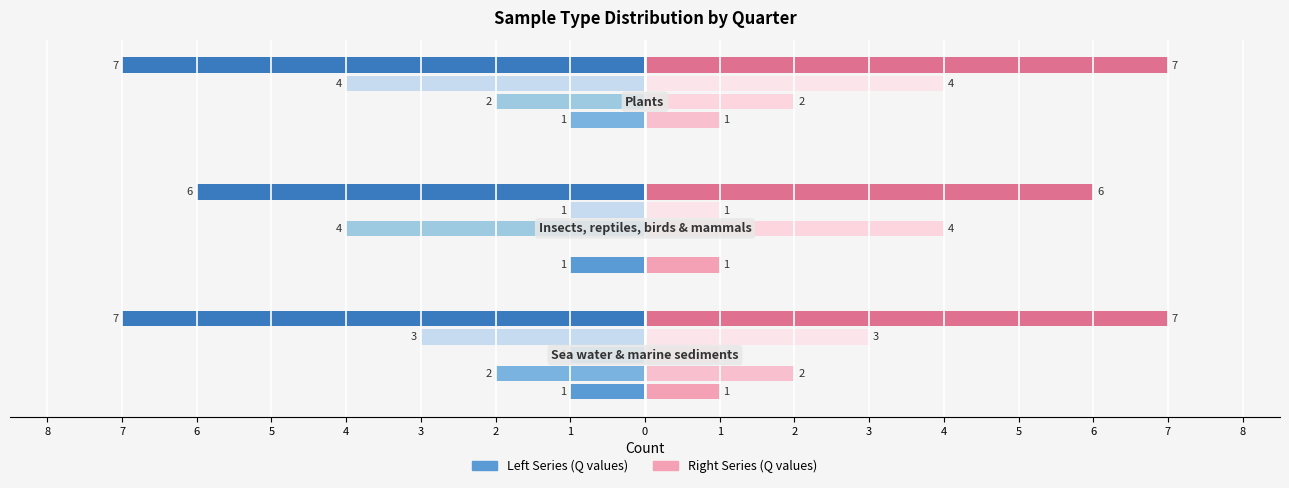

What is the sum of the values at 8 and 7?

2